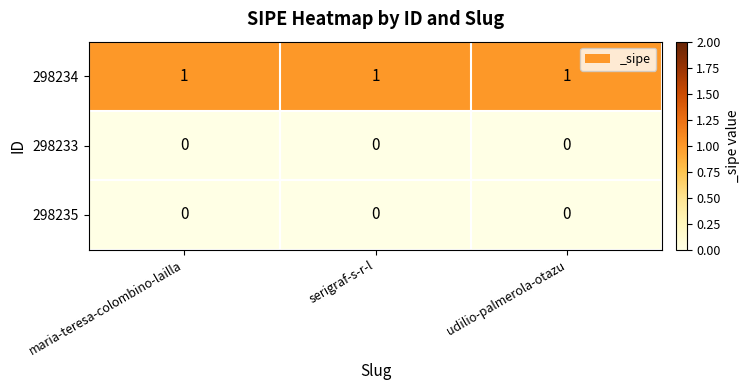

At how many categories does at least one series exceed 0?

3